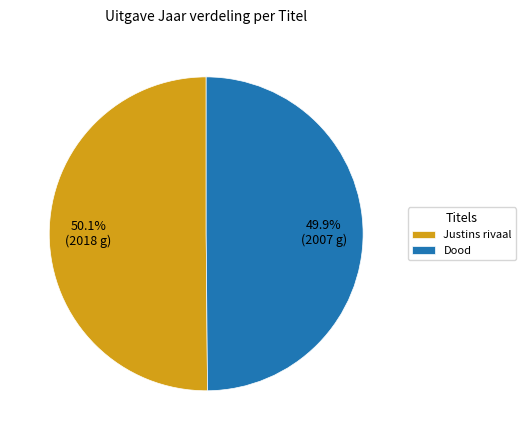

What portion of the pie excludes Dood?

50.1%